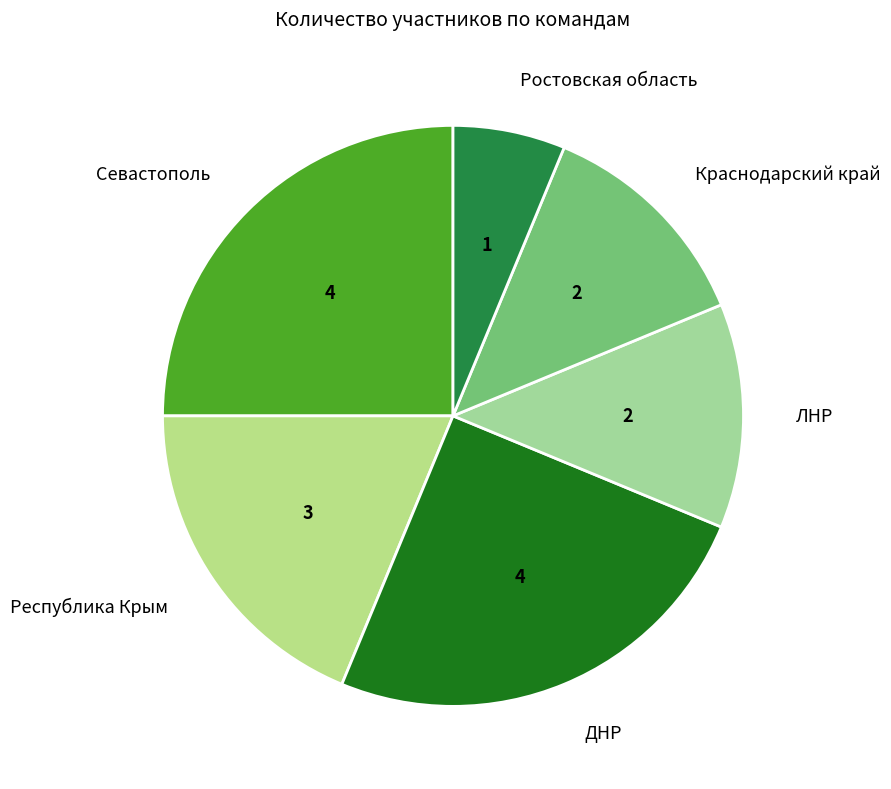

Is ЛНР the majority of the pie?

No